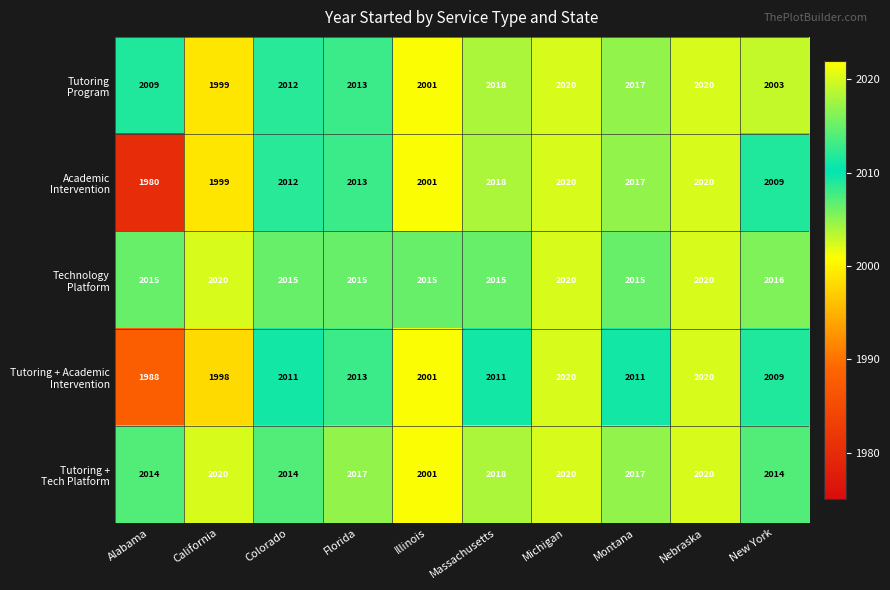

How many distinct data groups are displayed?

5